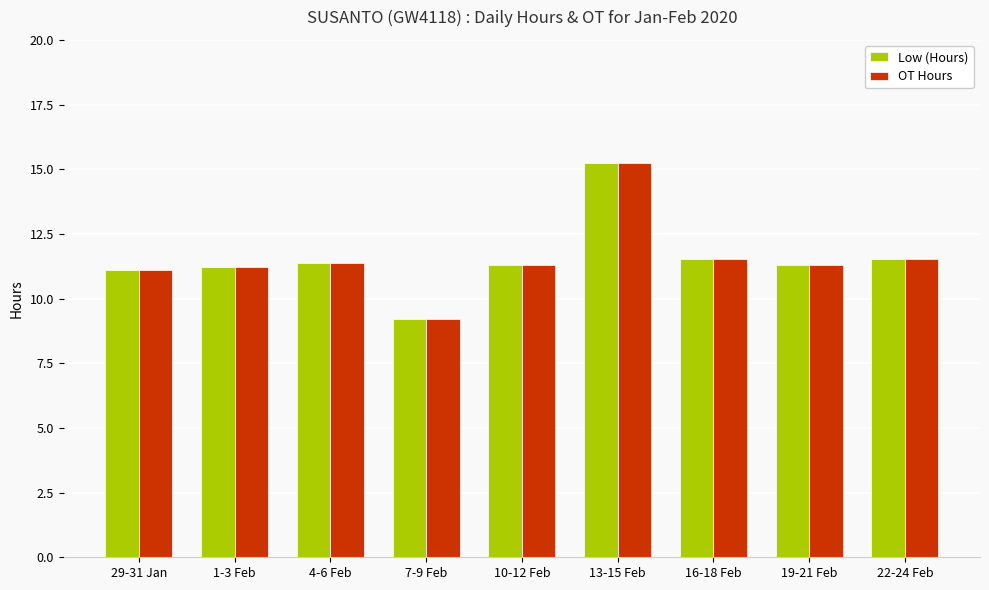

What is the average value of the Low (Hours) series?

11.5